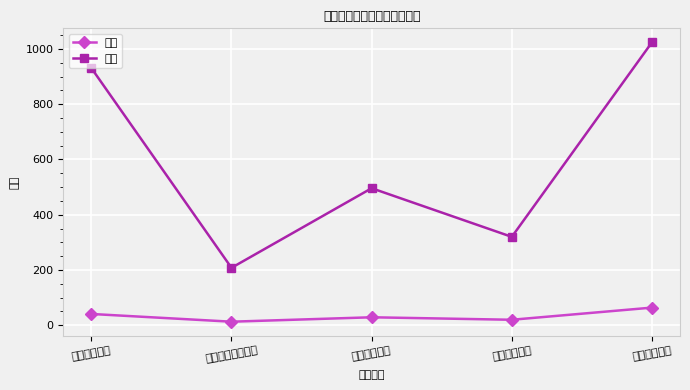

Is this an area chart (filled region under the line)?

No